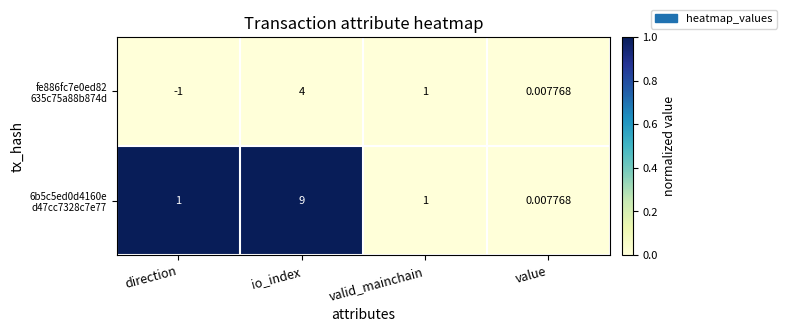

Which category has the highest value across all series?

io_index